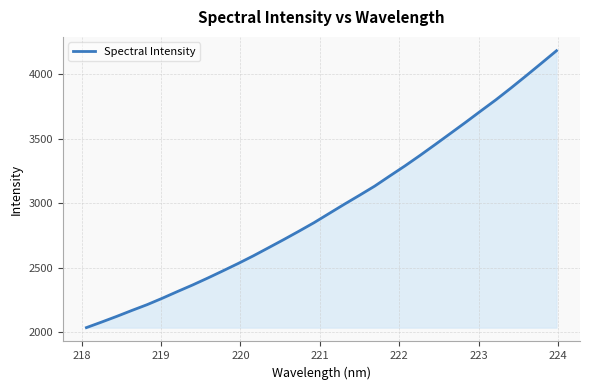

How many lines are shown in the chart?

1